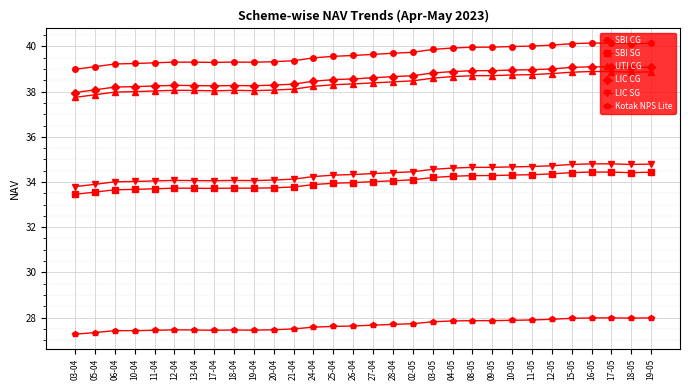

What is the sum of all SBI CG values?

1189.3